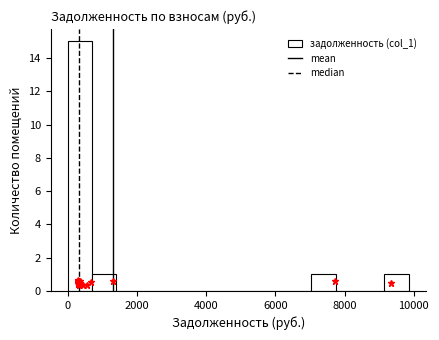

Around what value on the x-axis is the tallest bar? Give the approximate position of its centre, as read against the axis.

400